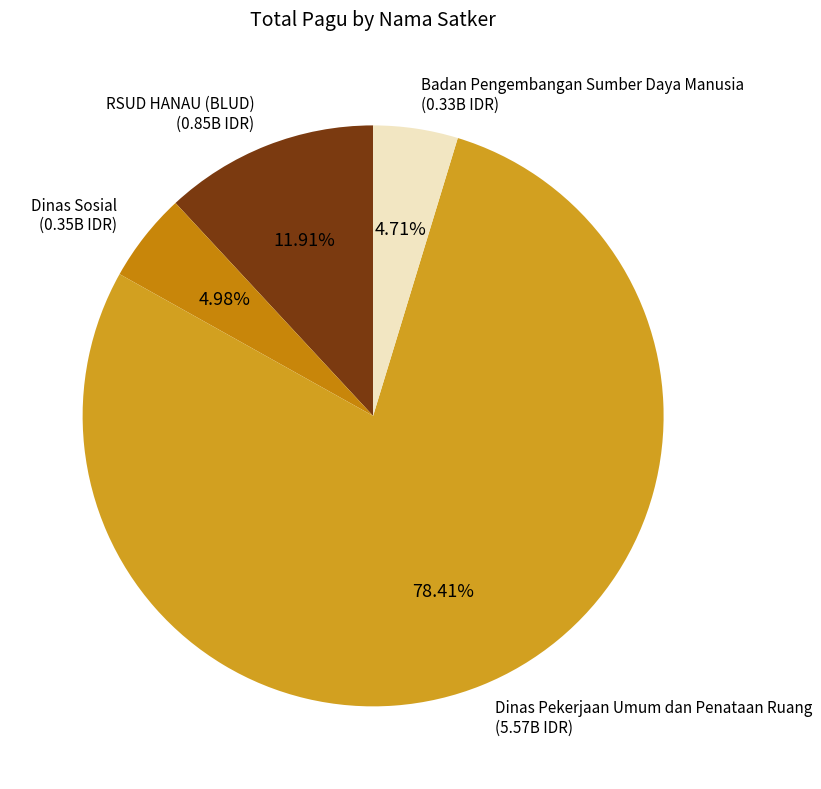

Which has a higher value, RSUD HANAU (BLUD) or Badan Pengembangan Sumber Daya Manusia?

RSUD HANAU (BLUD)